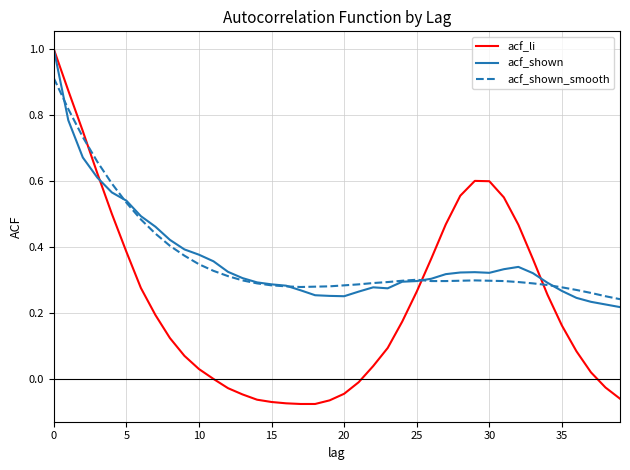

What is the highest value of the acf_li series?

1.0